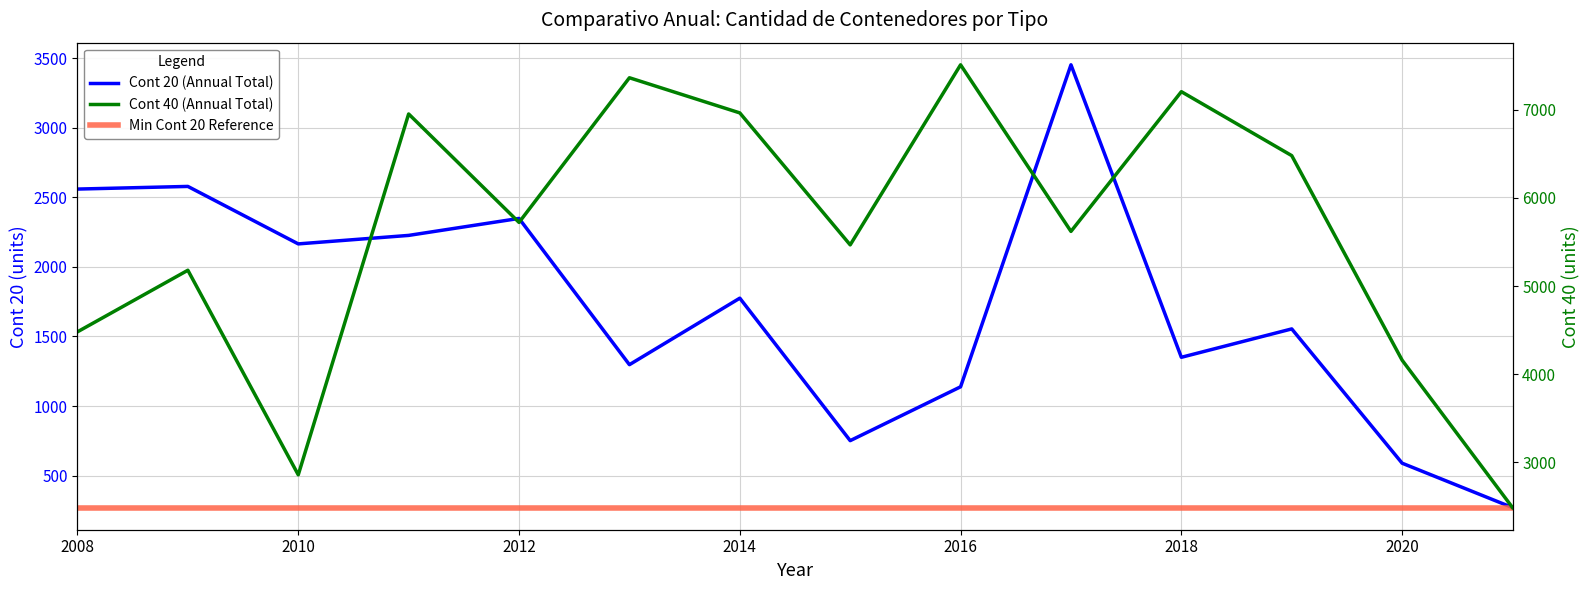

Reading left to right, what are all the values shown in this chart?

Cont 20 (Annual Total): 2008=2559	2009=2578	2010=2165	2011=2226	2012=2348	2013=1297	2014=1775	2015=751	2016=1138	2017=3452	2018=1350	2019=1554	2020=589	2021=270
Cont 40 (Annual Total): 2008=4480	2009=5179	2010=2857	2011=6953	2012=5722	2013=7364	2014=6965	2015=5467	2016=7511	2017=5620	2018=7206	2019=6480	2020=4158	2021=2485